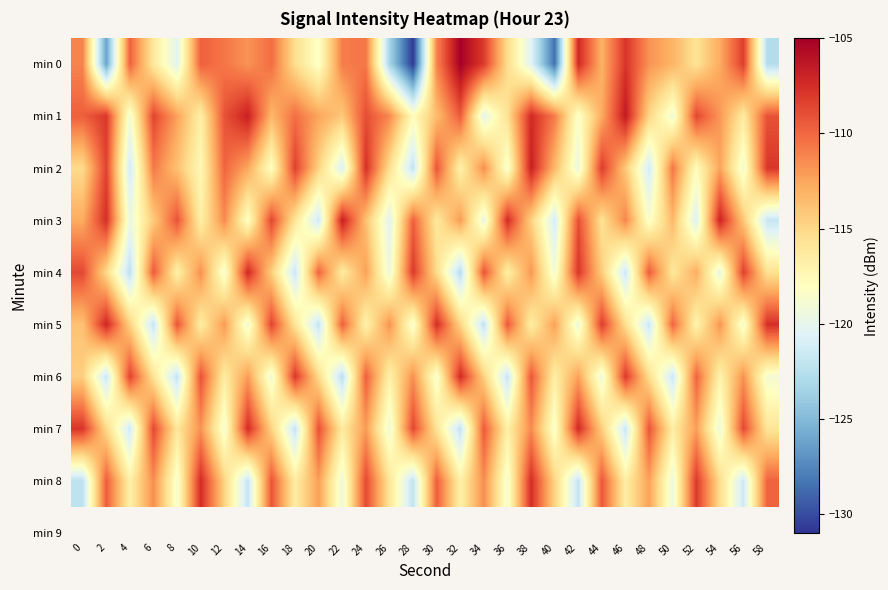

What is the maximum value shown in the chart?

-105.1